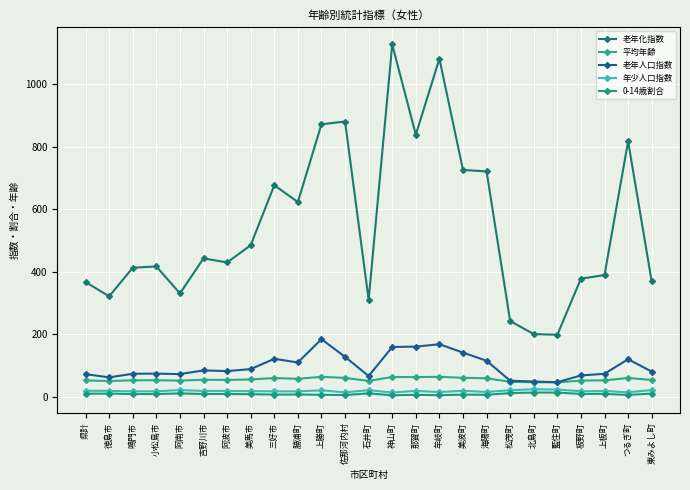

Between 海陽町 and 藍住町, which is larger?

海陽町